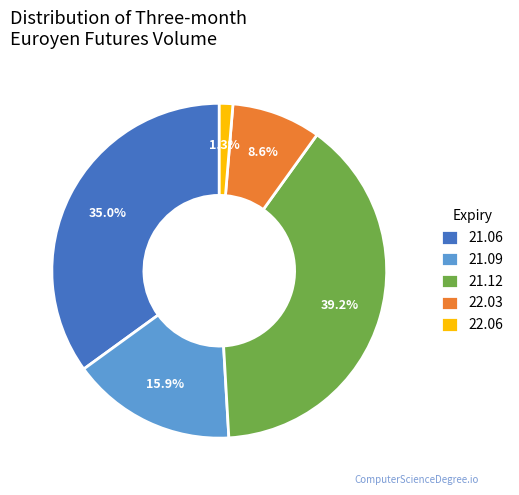

Rank the categories by value from lowest to highest.

22.06, 22.03, 21.09, 21.06, 21.12